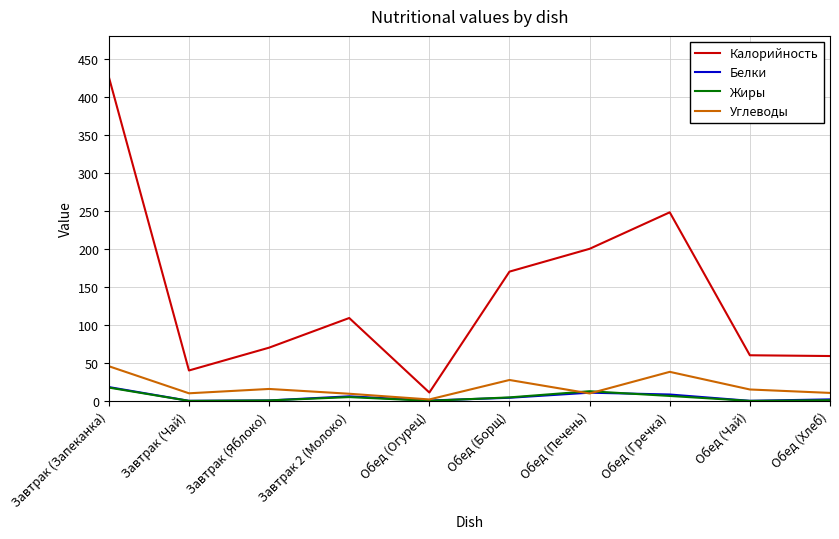

At which label does Жиры reach its peak?

Завтрак (Запеканка)